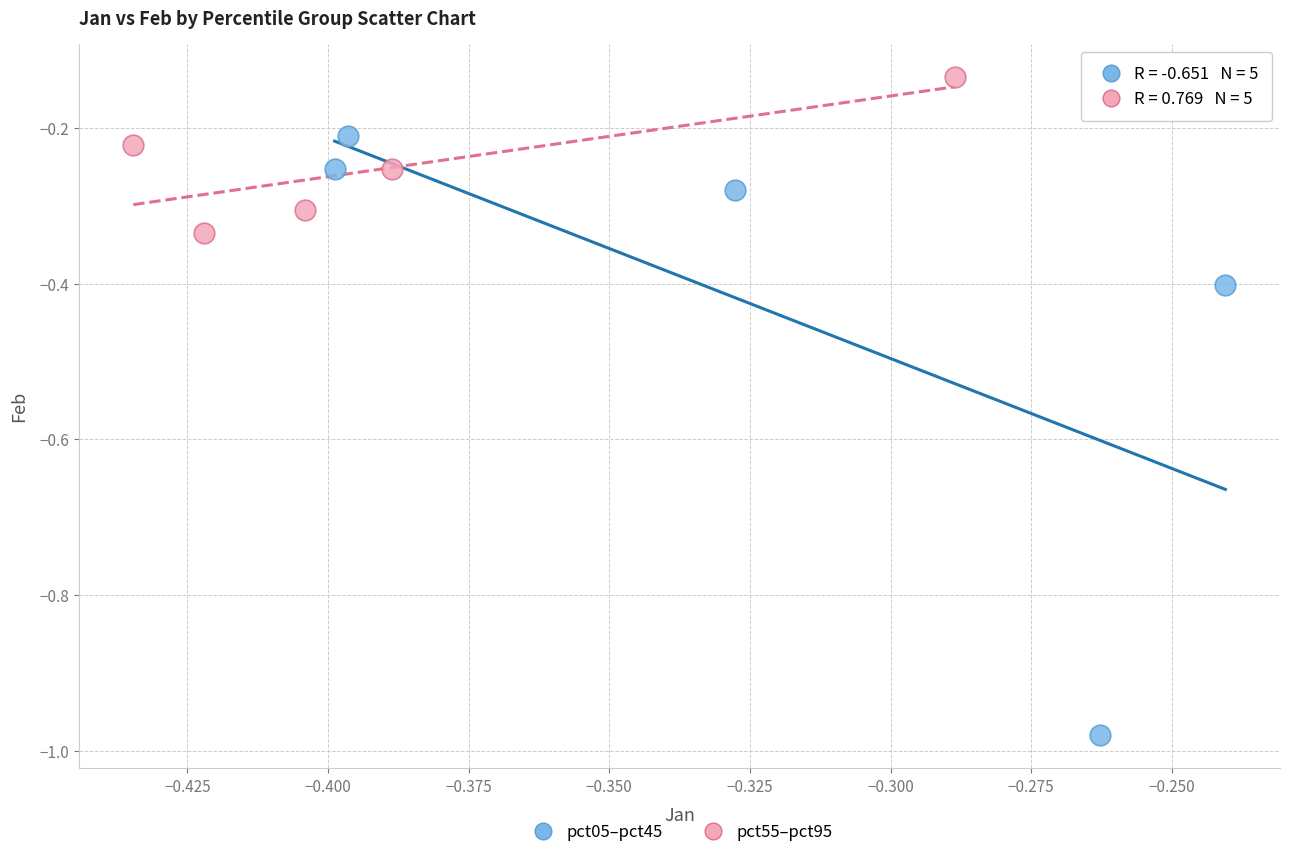

Which series has the largest Y range (max minus min)?

pct05–pct45